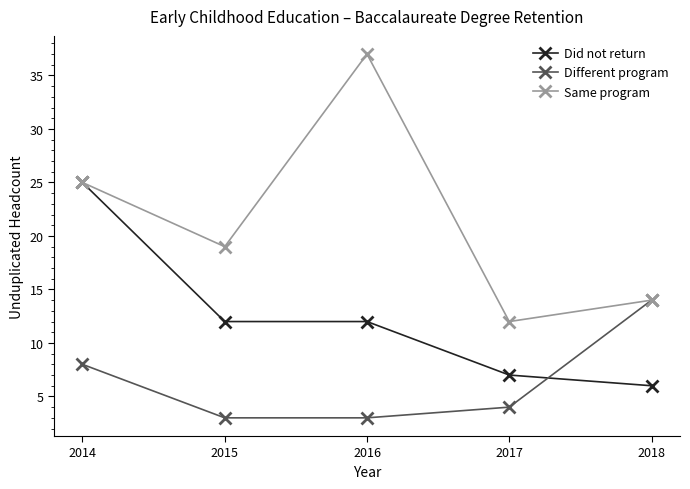

Between which two adjacent categories do Different program and Did not return first intersect?

2017 and 2018